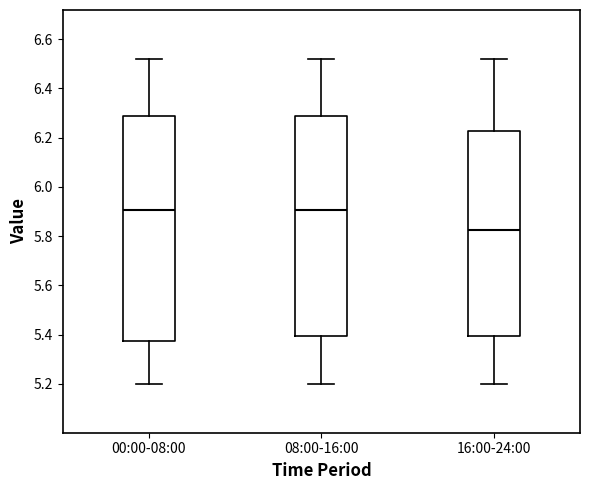

Which box's median line is the lowest?

16:00-24:00